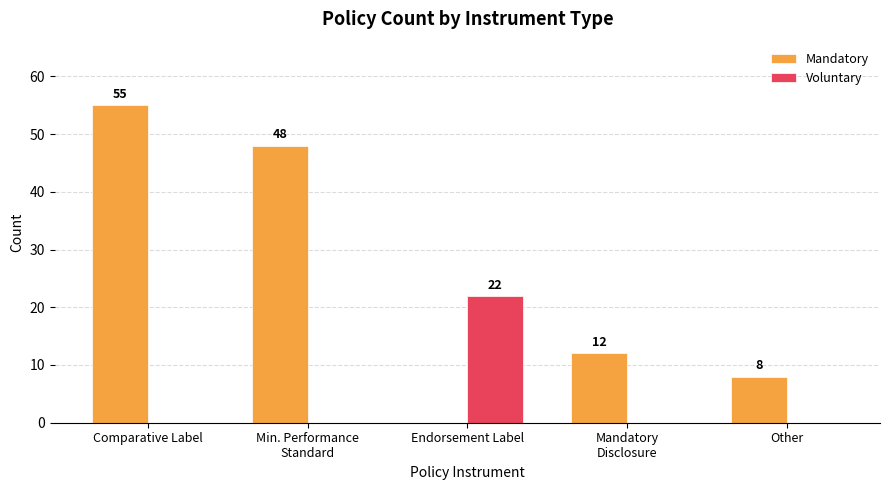

At which category does the chart reach its peak across all series?

Comparative Label